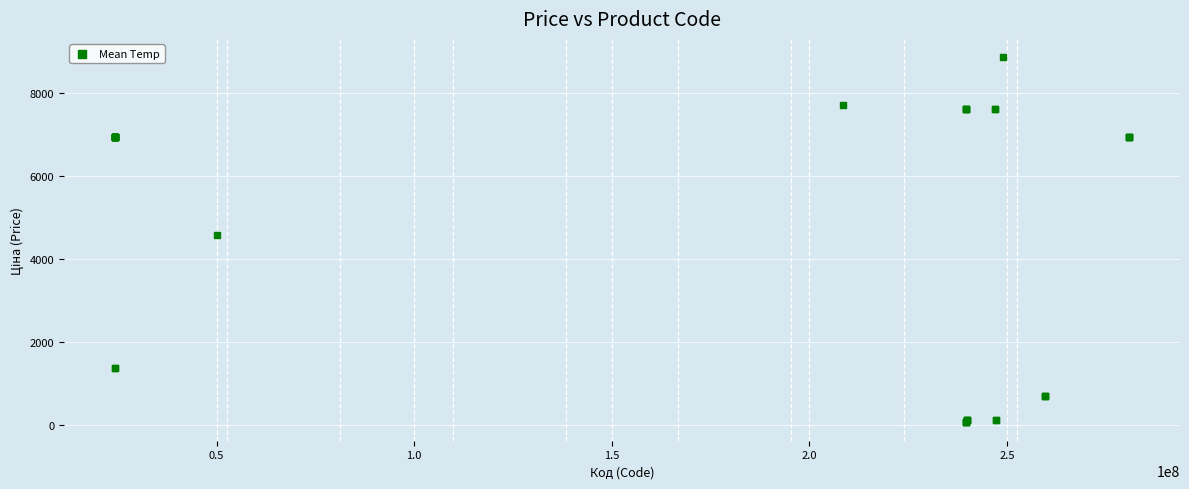

What Y value in the scatter plot is closest to 4456?

4561.9